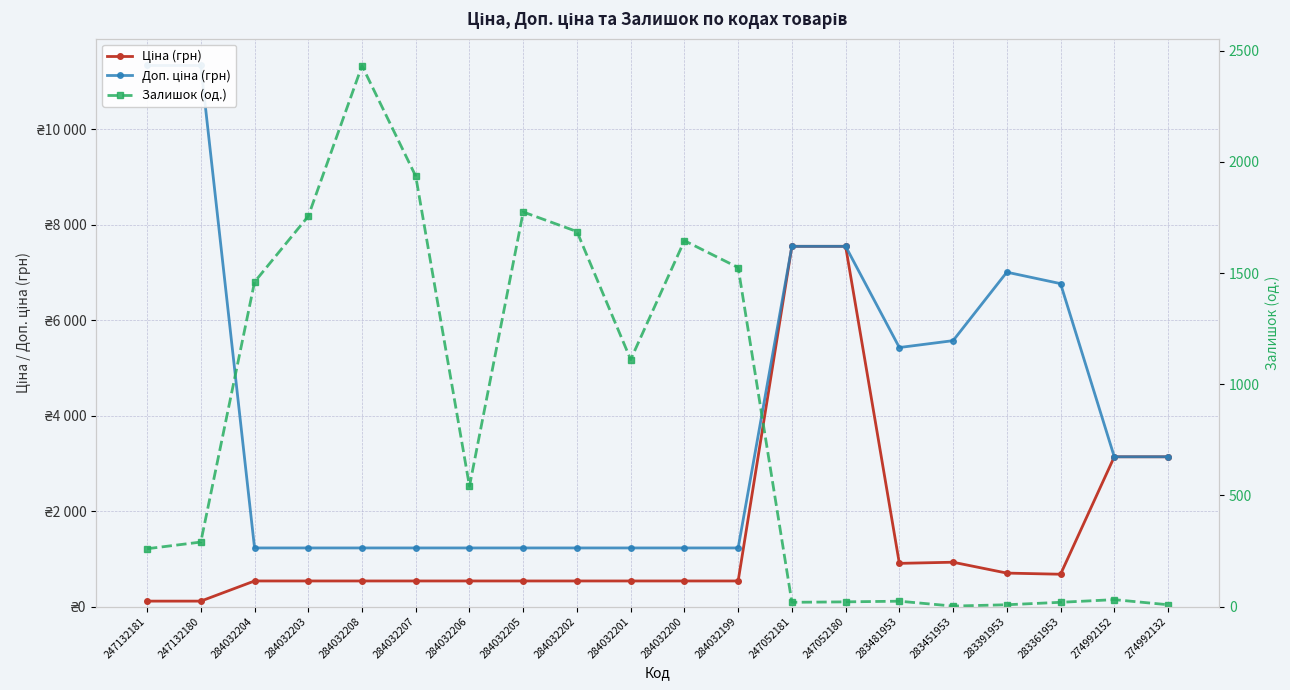

Reading left to right, list all the values displayed in this chart.

Ціна (грн): 247132181=113.3	247132180=113.3	284032204=535.4	284032203=535.4	284032208=535.4	284032207=535.4	284032206=535.4	284032205=535.4	284032202=535.4	284032201=535.4	284032200=535.4	284032199=535.4	247052181=7545.9	247052180=7545.9	283481953=904.3	283451953=928.3	283391953=700.4	283361953=676.4	274992152=3136.8	274992132=3136.8
Доп. ціна (грн): 247132181=11334.0	247132180=11334.0	284032204=1227.2	284032203=1227.2	284032208=1227.2	284032207=1227.2	284032206=1227.2	284032205=1227.2	284032202=1227.2	284032201=1227.2	284032200=1227.2	284032199=1227.2	247052181=7545.9	247052180=7545.9	283481953=5425.9	283451953=5569.9	283391953=7004.3	283361953=6764.4	274992152=3137.0	274992132=3137.0
Залишок (од.): 247132181=260.0	247132180=290.0	284032204=1460.0	284032203=1756.0	284032208=2433.0	284032207=1936.0	284032206=541.0	284032205=1775.0	284032202=1687.0	284032201=1111.0	284032200=1646.0	284032199=1525.0	247052181=19.0	247052180=21.0	283481953=24.0	283451953=2.0	283391953=8.0	283361953=19.0	274992152=31.0	274992132=8.0